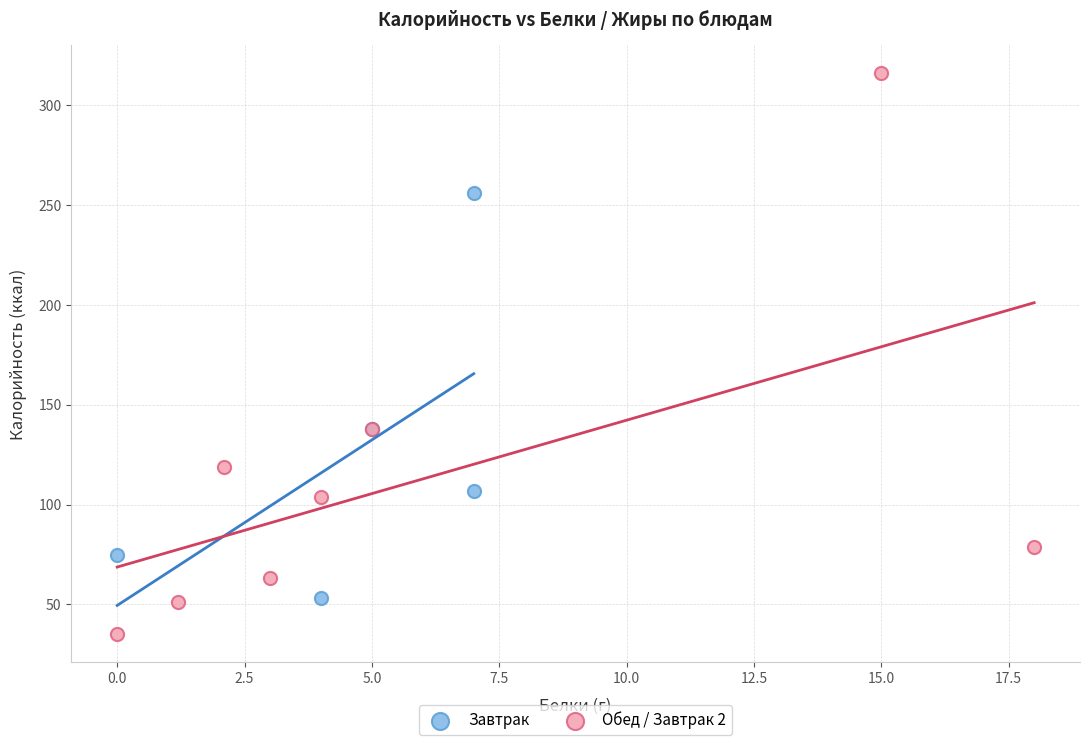

Which series reaches the maximum Y coordinate?

Обед / Завтрак 2